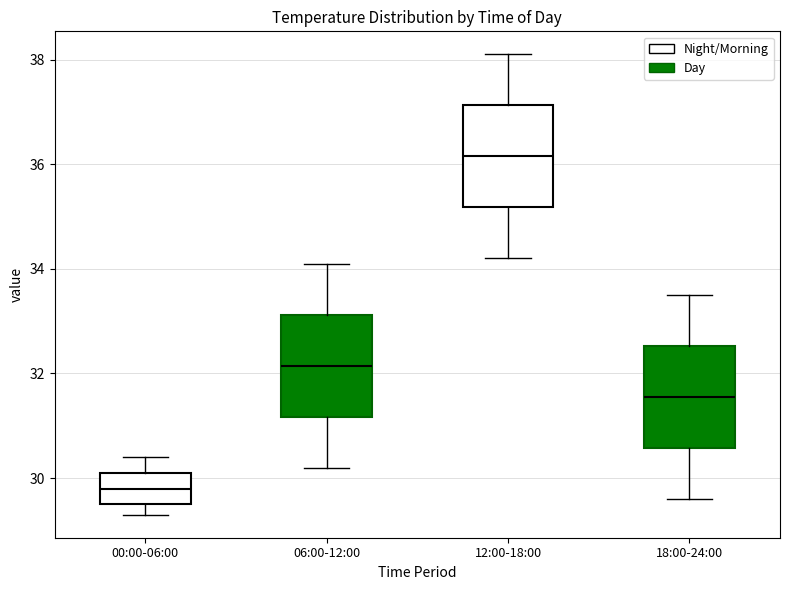

Which box's median line is the lowest?

00:00-06:00